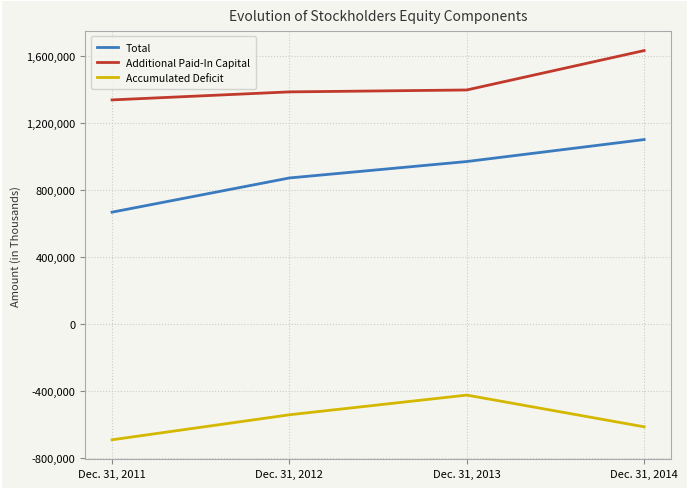

At which label does Accumulated Deficit reach its minimum?

Dec. 31, 2011